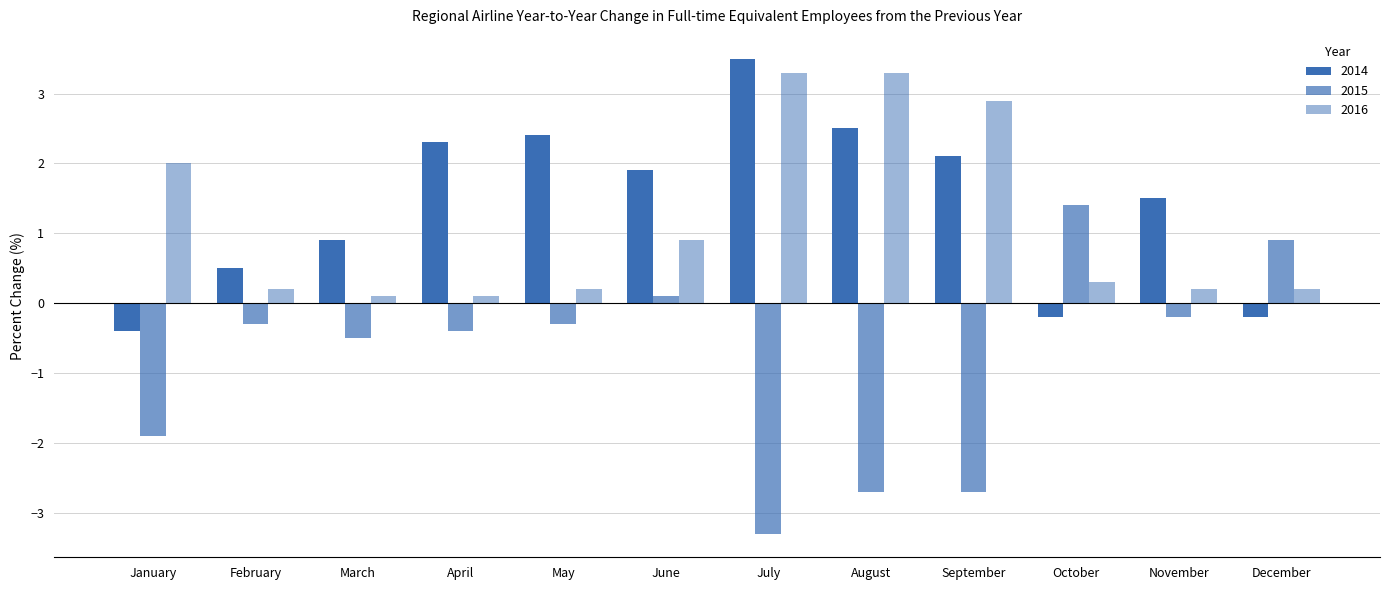

Are the bars horizontal?

No